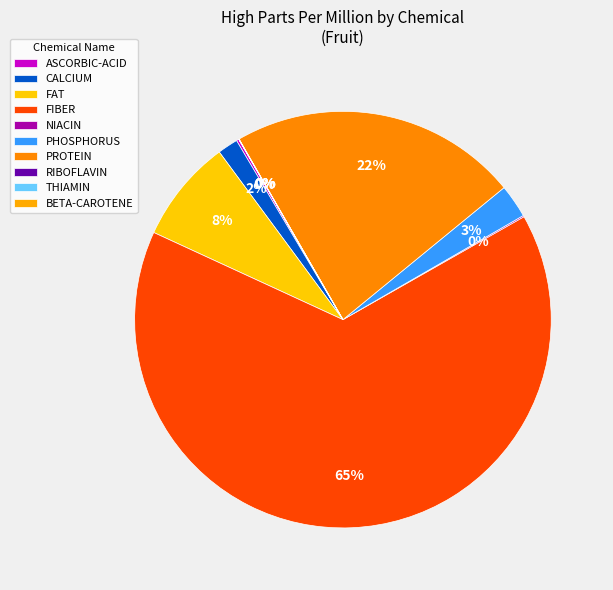

How many slices are in this pie chart?

10